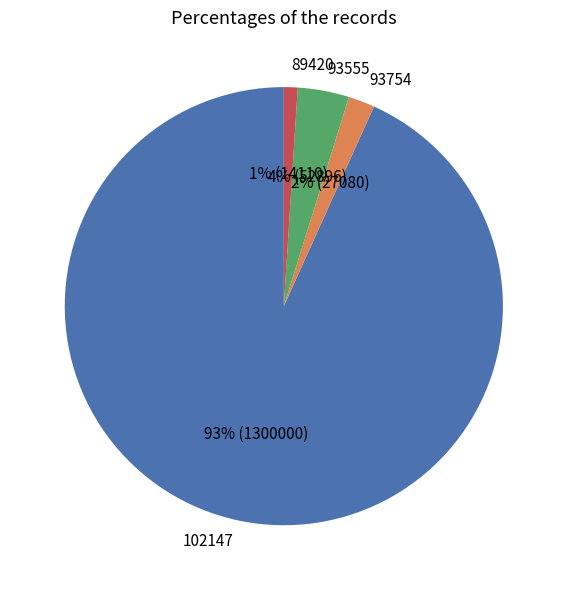

Does 102147 account for over 50% of the chart?

Yes